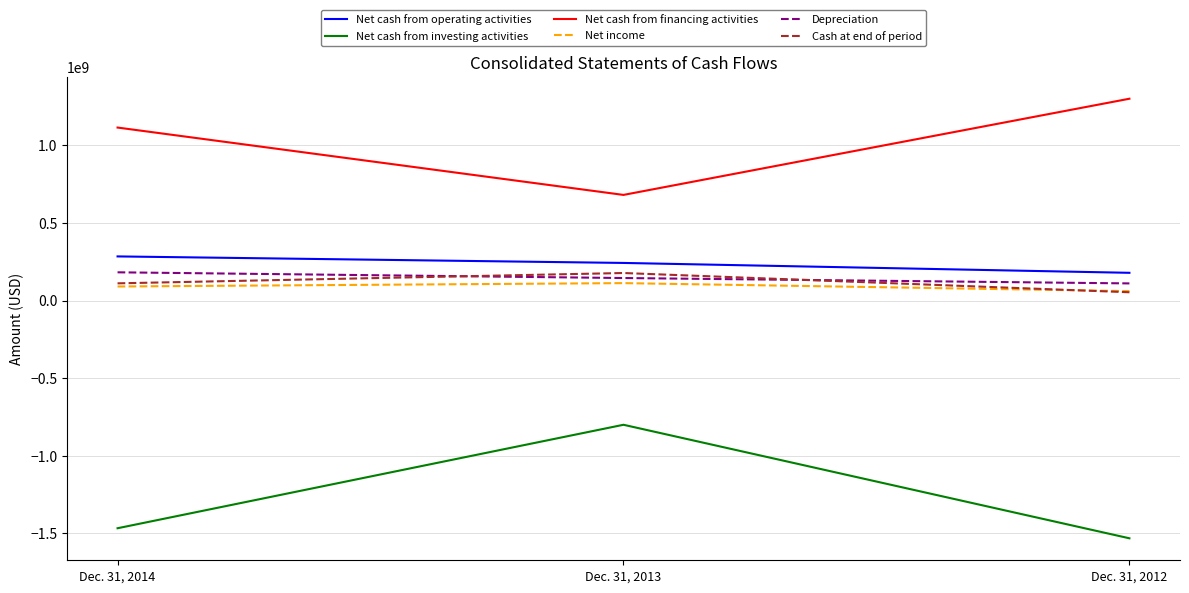

List the labels in order of Net cash from financing activities value, largest first.

Dec. 31, 2012, Dec. 31, 2014, Dec. 31, 2013